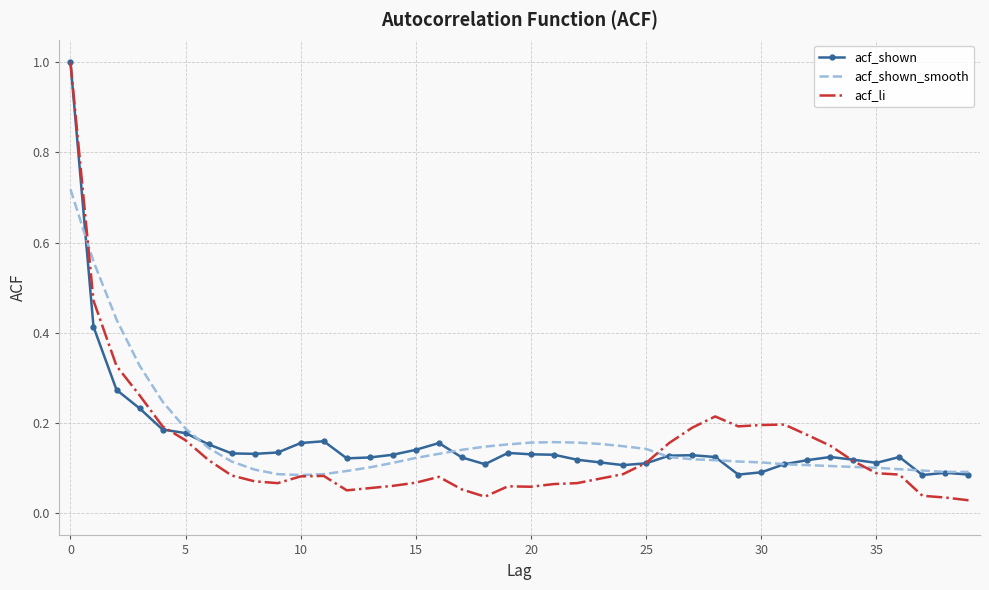

Count the acf_shown_smooth values in the range 0 to 1.

40